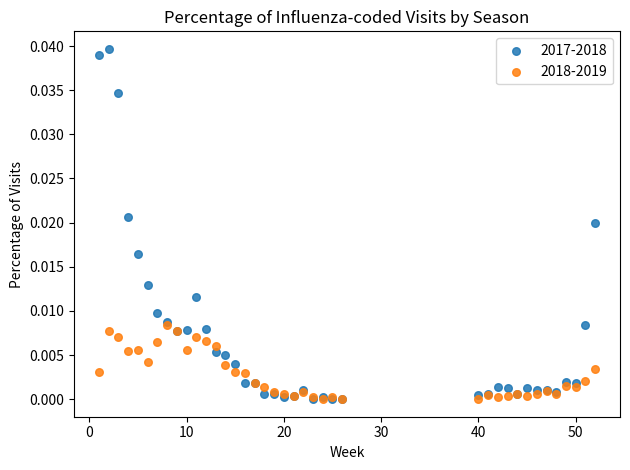

What are all the series names shown in the legend?

2017-2018, 2018-2019